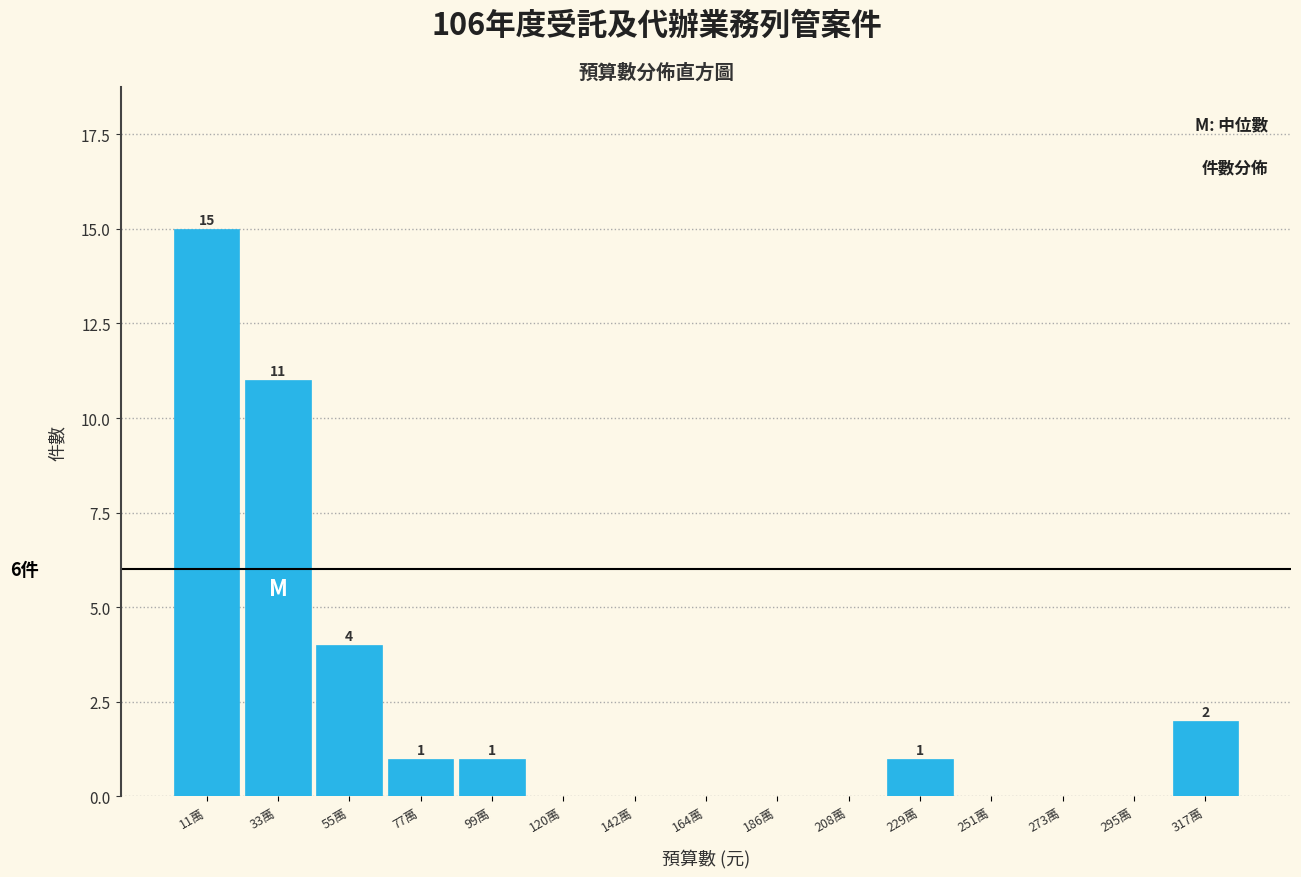

Reading left to right, extract all data points from this chart.

11萬=15	33萬=11	55萬=4	77萬=1	99萬=1	120萬=0	142萬=0	164萬=0	186萬=0	208萬=0	229萬=1	251萬=0	273萬=0	295萬=0	317萬=2